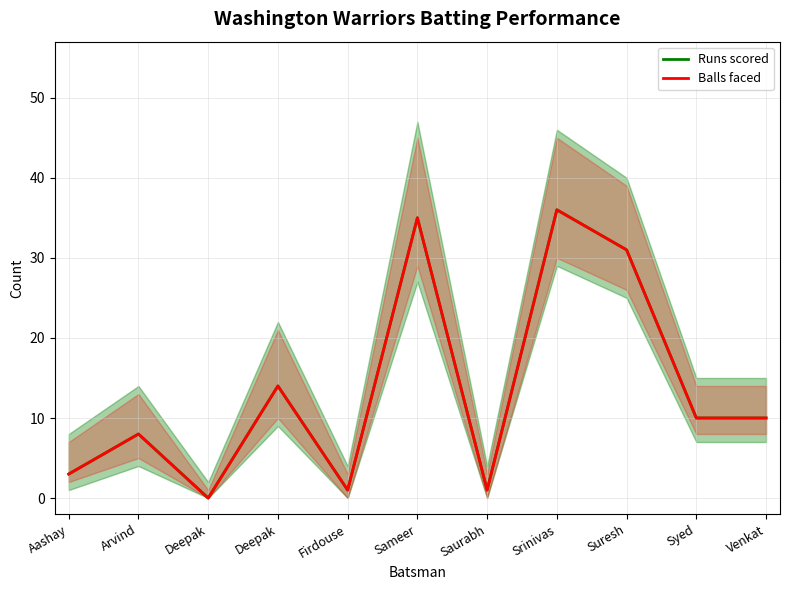

What is the sum of the Runs scored values at Deepak and Deepak?

14